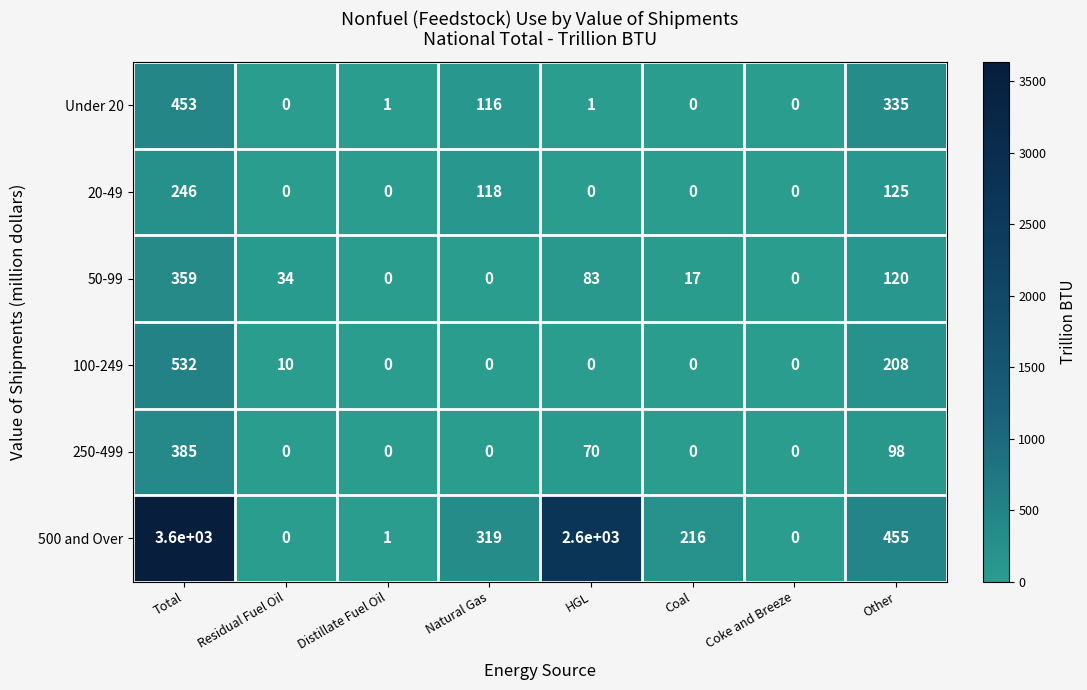

The value of 250-499 at Coal is 235. True or false?

False